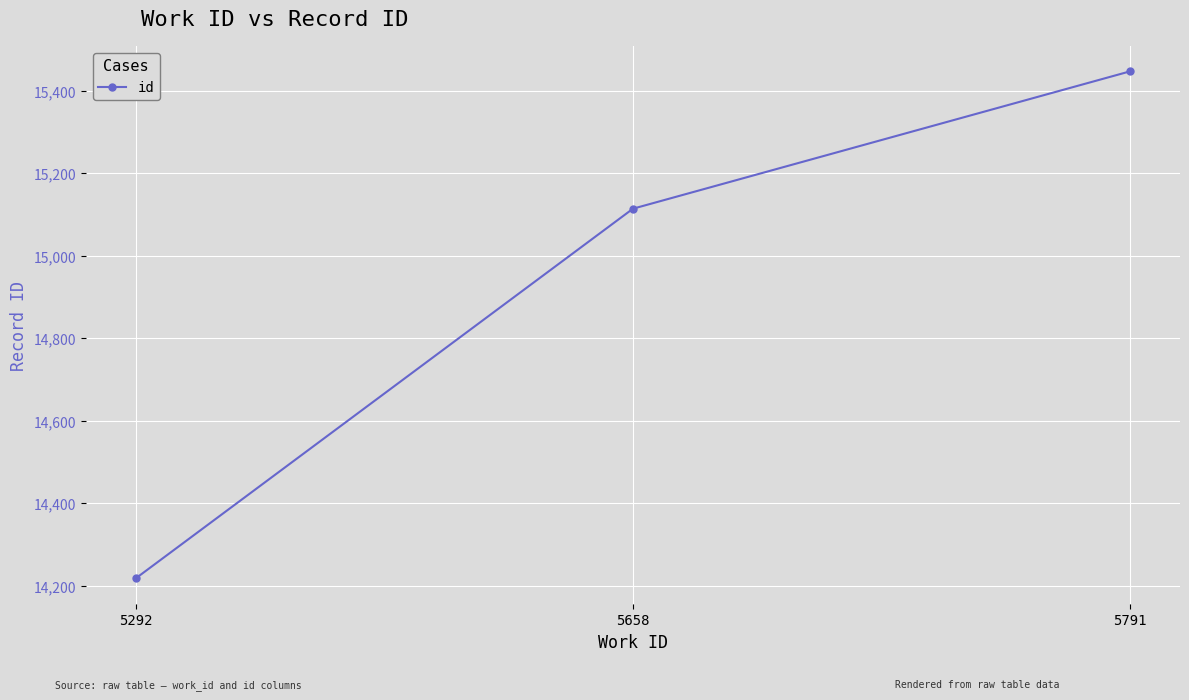

Reading left to right, what are all the values shown in this chart?

5292=14218	5658=15114	5791=15447